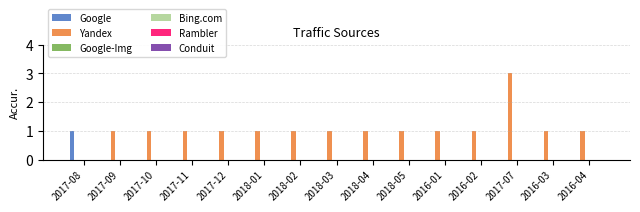

What is the sum of all Yandex values?

16